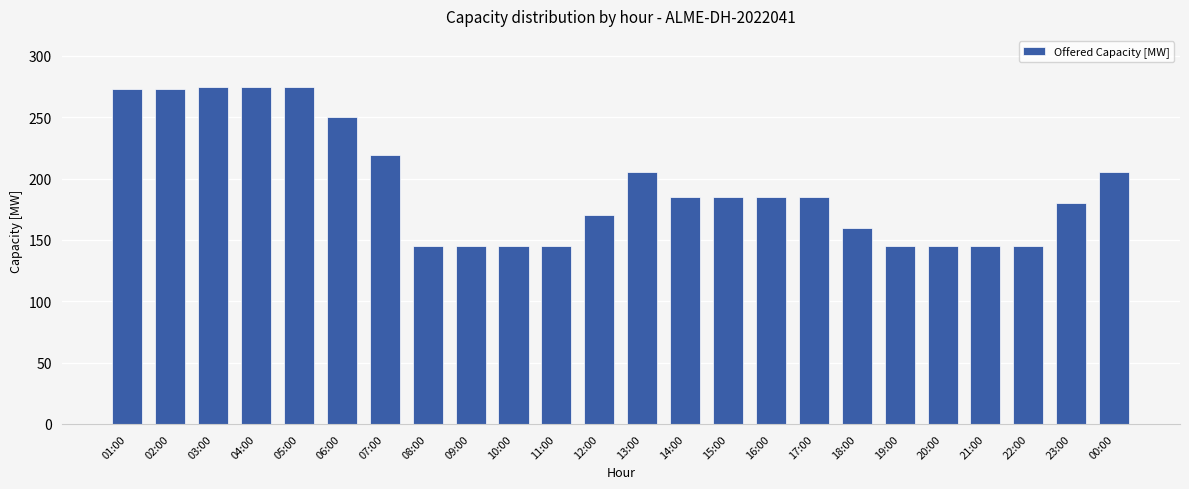

How many series are shown in this chart?

1